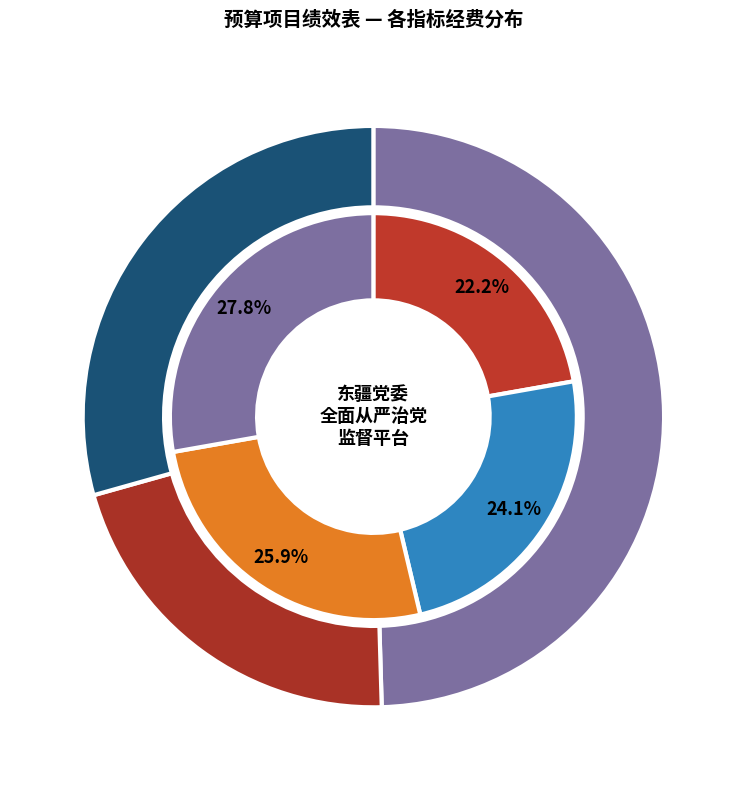

Is the sum of 系统正常运行率 and 系统运行维护响应时间 greater than half?

Yes